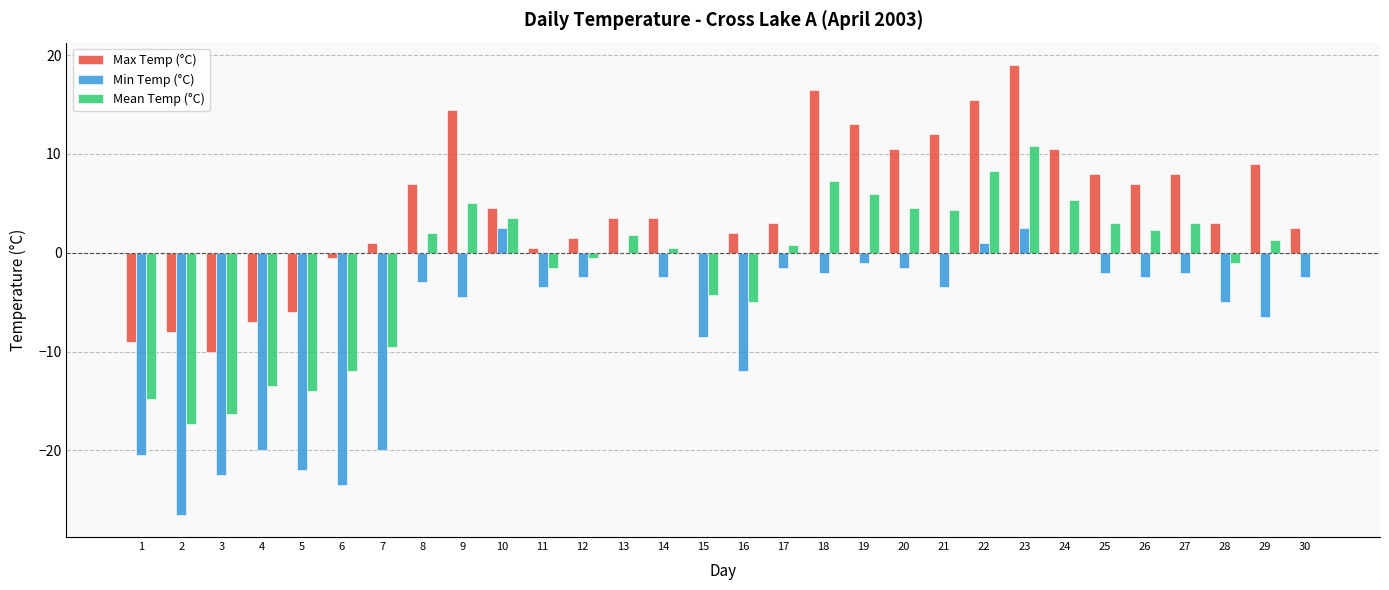

Is it true that Max Temp (°C) equals 10.5 at 24?

True